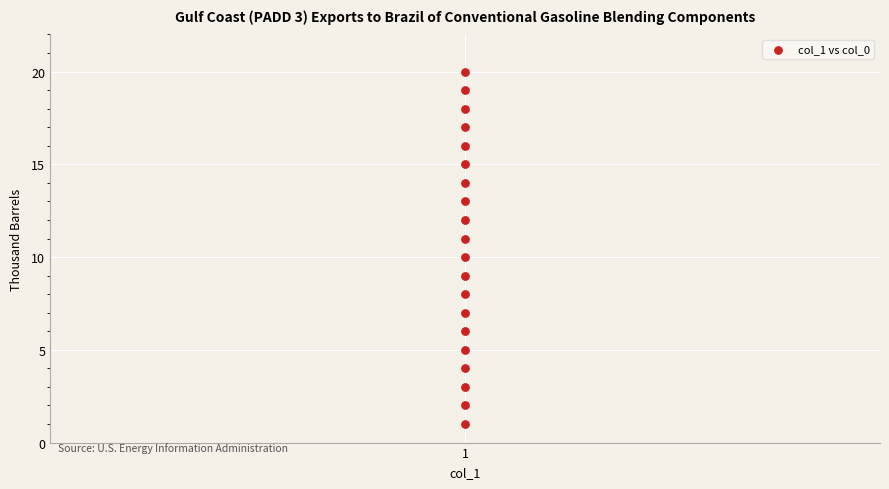

What is the range of Y values (max minus min)?

19